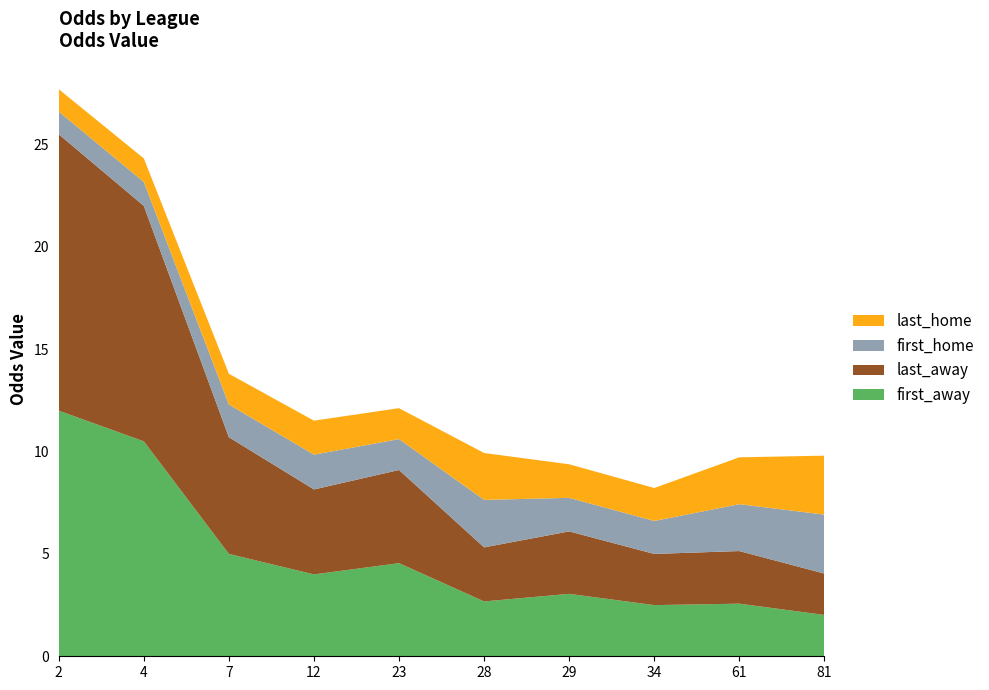

Reading right to left, list all the values displayed in this chart.

first_away: 2.0	2.6	2.5	3.0	2.7	4.5	4.0	5.0	10.5	12.0
last_away: 2.0	2.6	2.5	3.0	2.6	4.5	4.2	5.7	11.5	13.5
first_home: 2.9	2.3	1.6	1.6	2.3	1.5	1.7	1.6	1.2	1.1
last_home: 2.9	2.3	1.6	1.6	2.3	1.5	1.7	1.5	1.1	1.1